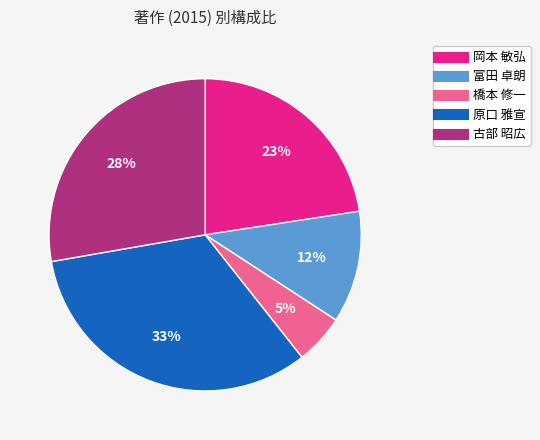

How many slices are in this pie chart?

5